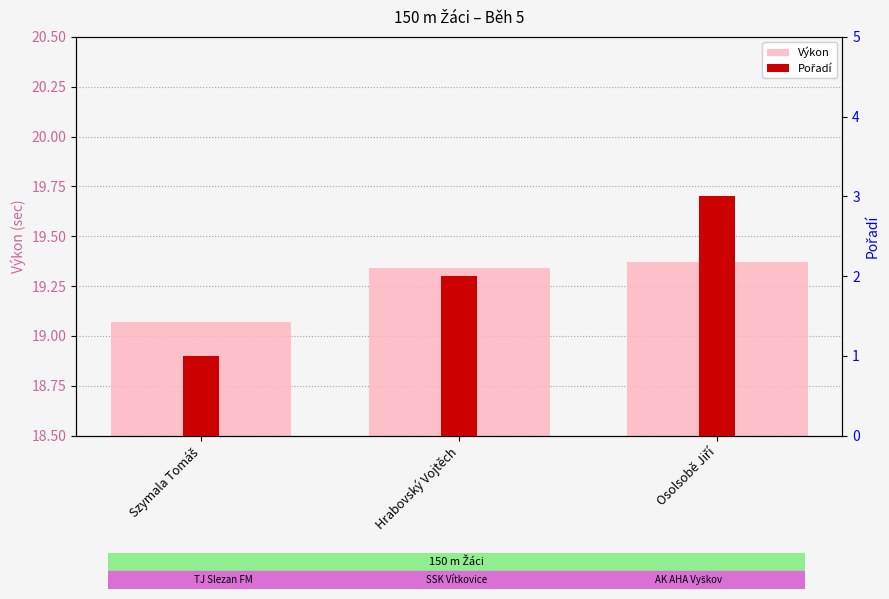

How many bars are there in total?

6